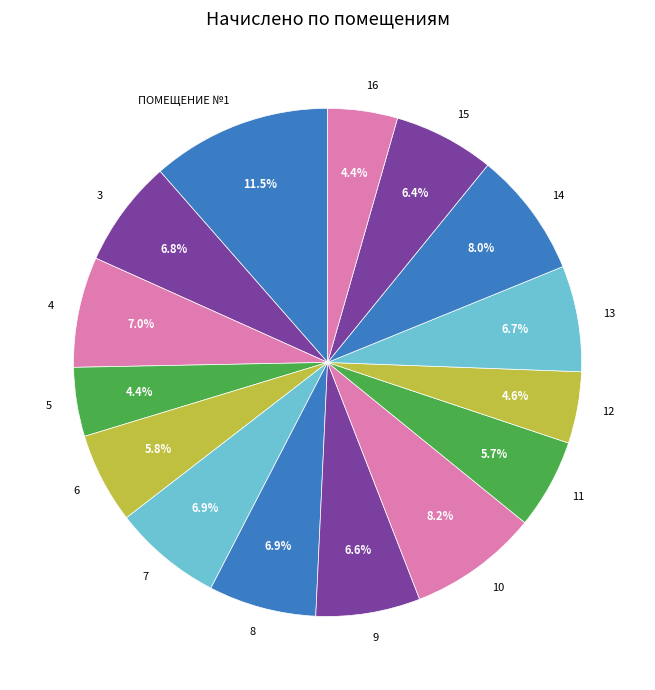

Do 8 and 13 together represent more than half of the pie?

No